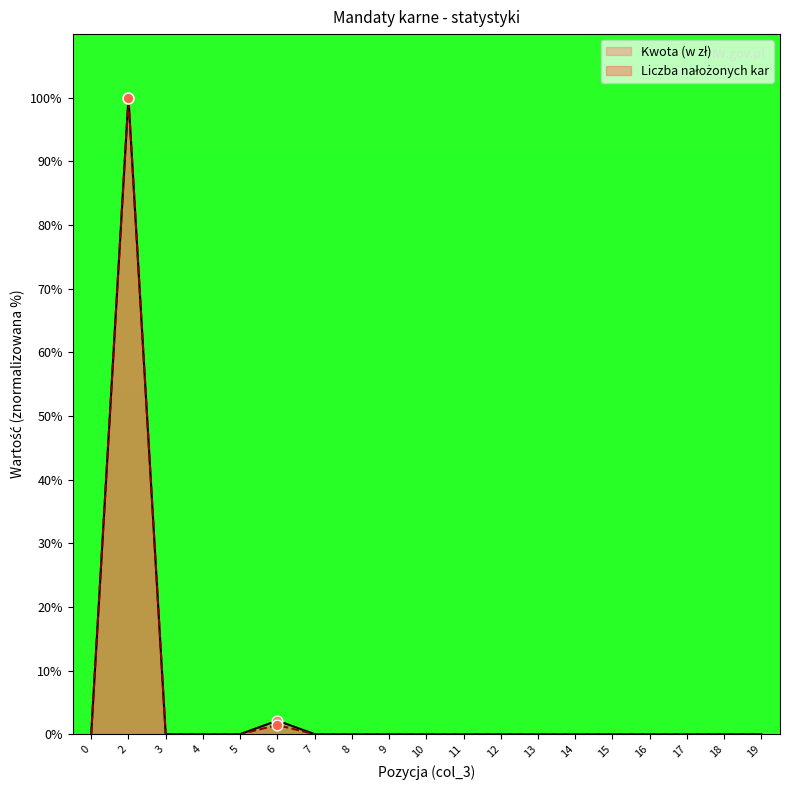

Which series has the largest total across all categories?

Kwota (w zł)